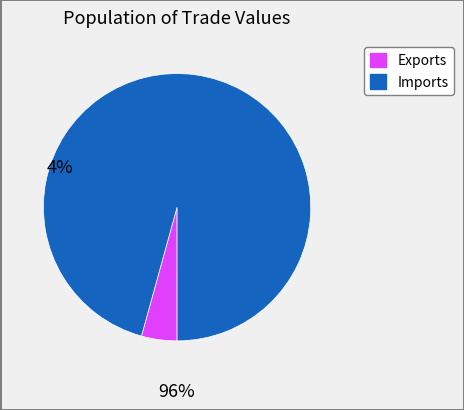

Does any single category account for the majority?

Yes